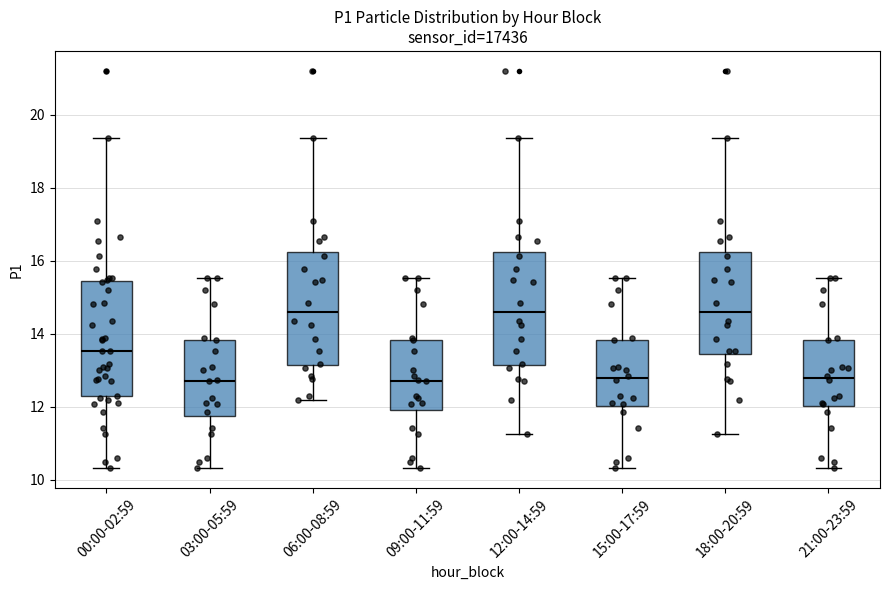

Where is the upper edge of the box for 09:00-11:59 on the y-axis? The values are not printed on the chart, so give them approximately, as read against the axis.

13.8